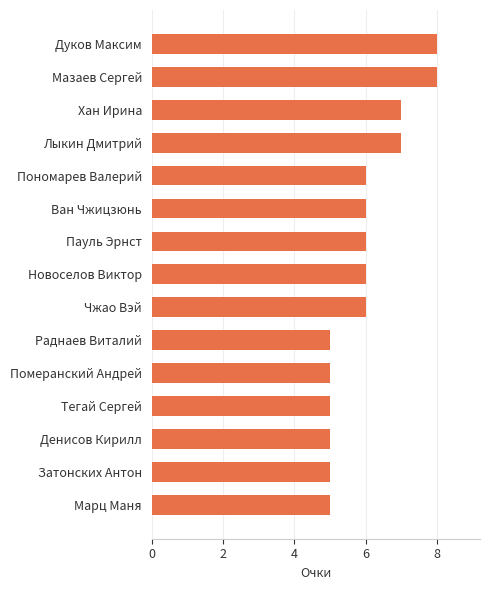

How many values are between 5 and 7?

13